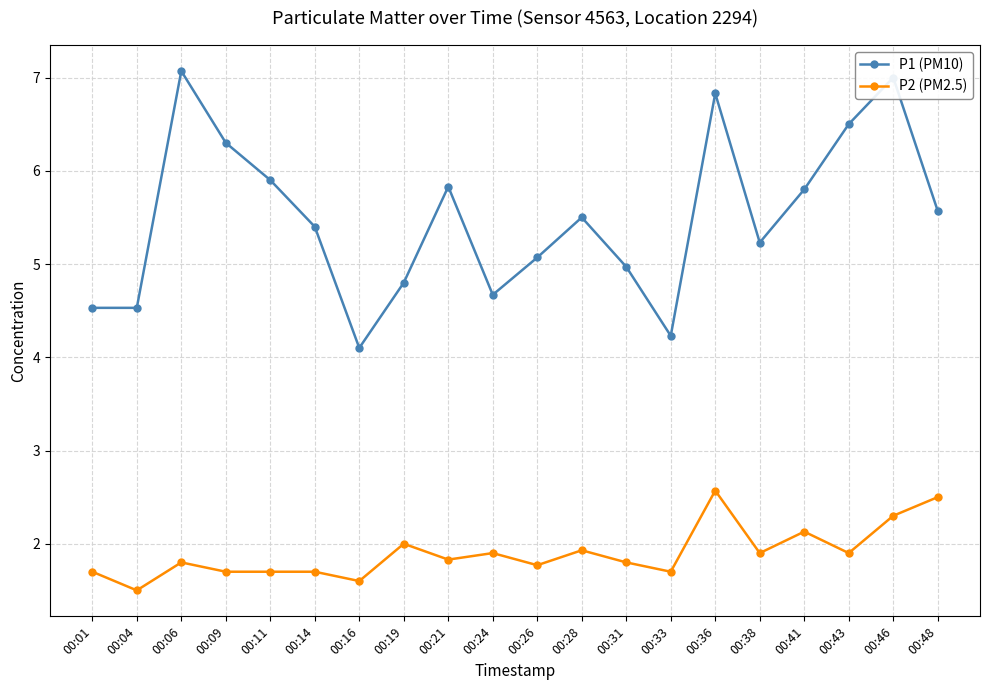

True or false: P2 (PM2.5) has more than 1 points higher than both neighbors.

True